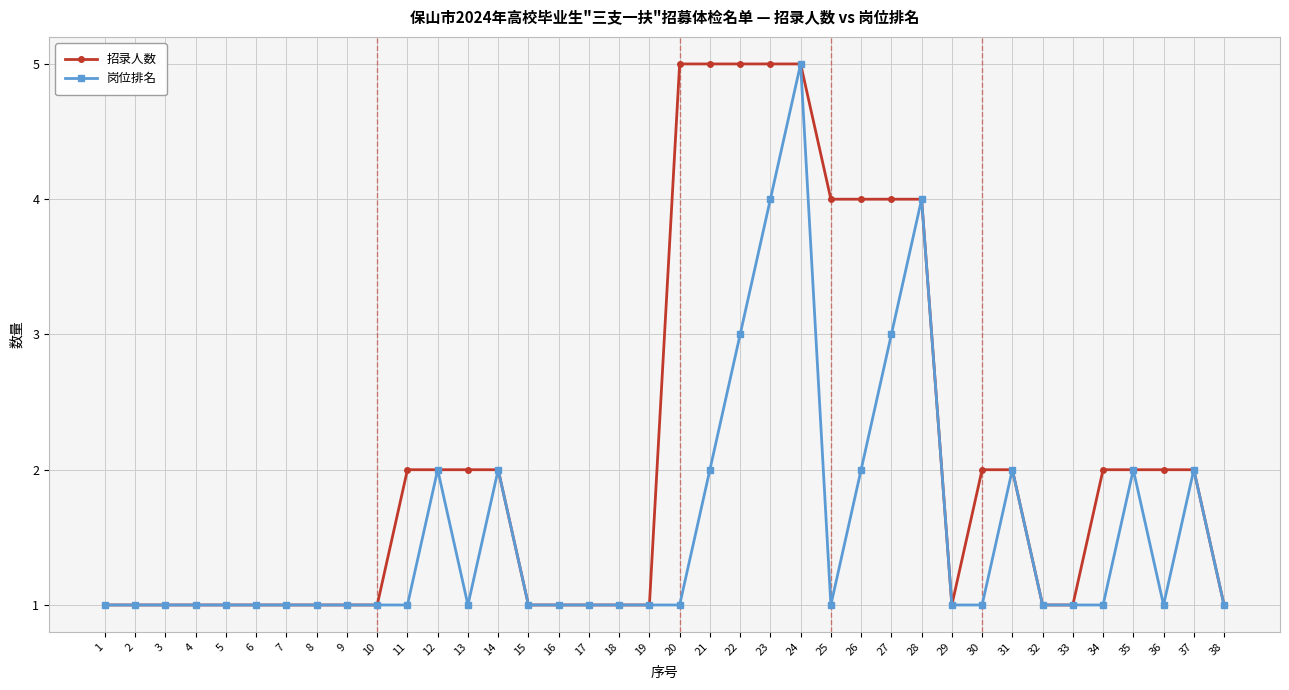

Which series has the largest total across all categories?

招录人数